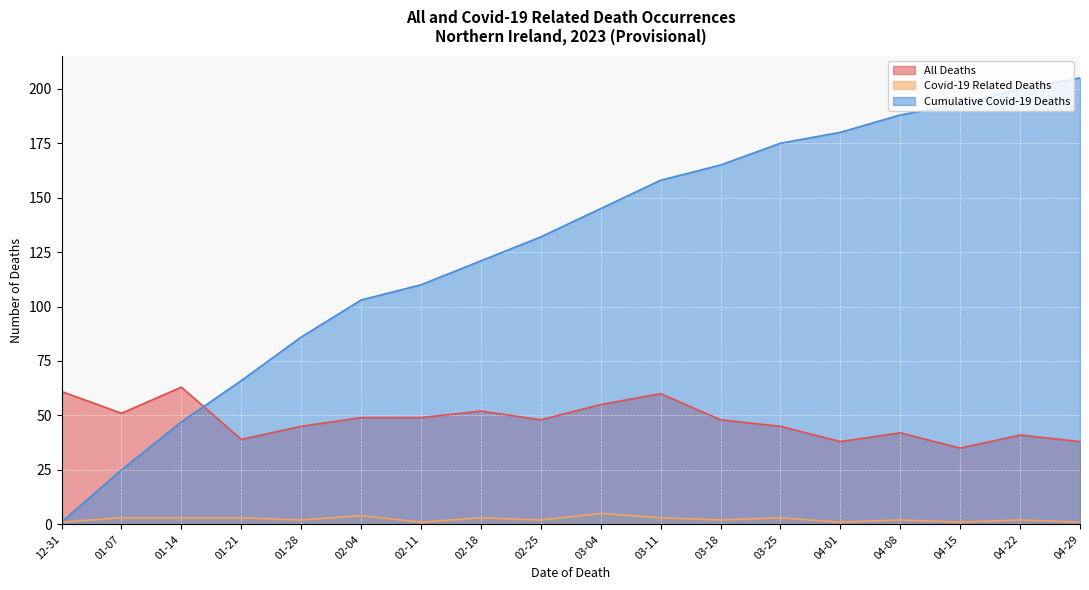

List the series in order of their overall mean, highest first.

Cumulative Covid-19 Deaths, All Deaths, Covid-19 Related Deaths